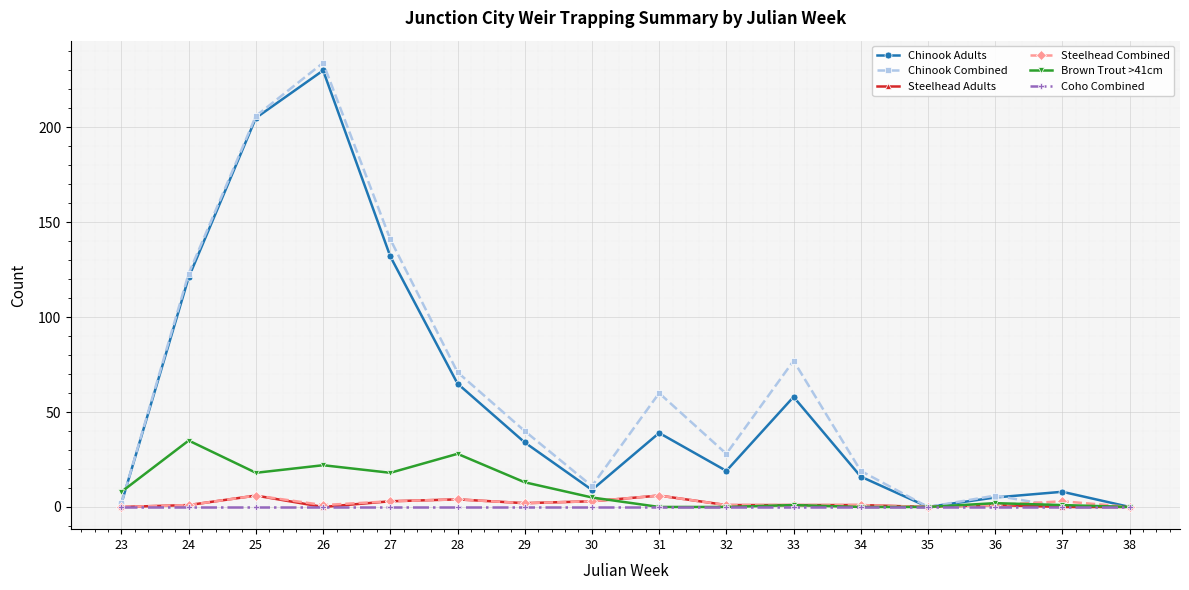

What is the difference between the maximum and minimum values in the Chinook Combined series?

234